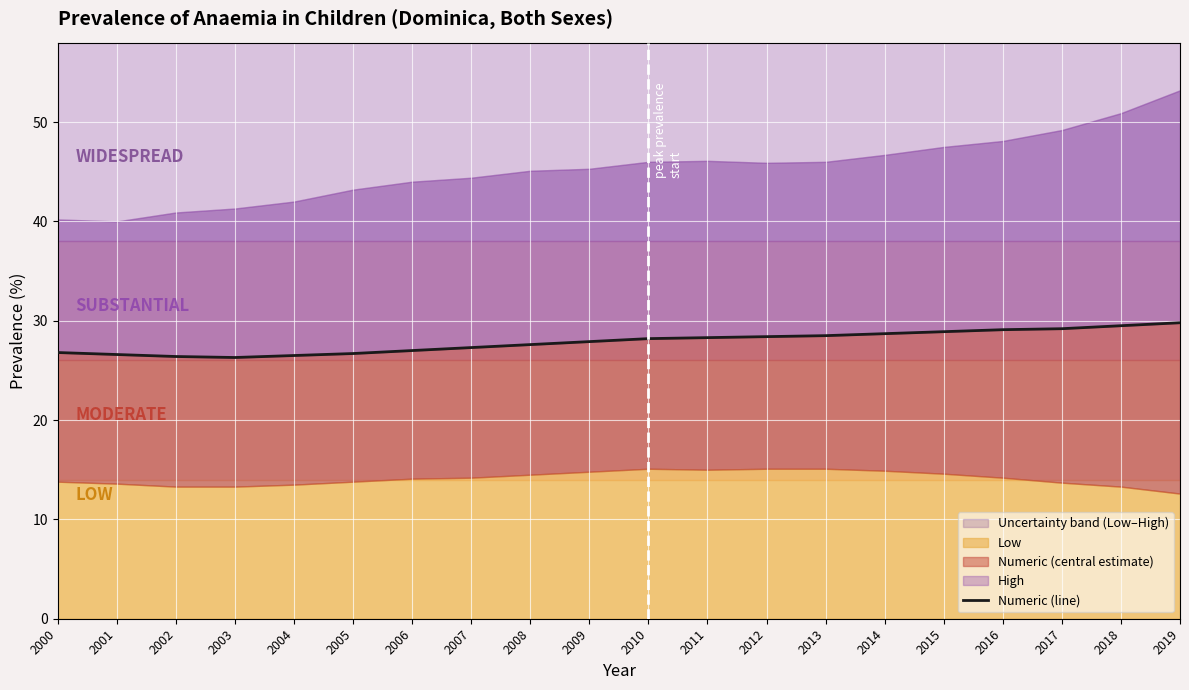

What is the difference between the second highest and minimum values?

3.2